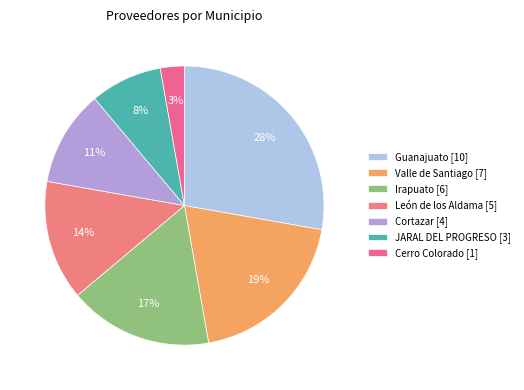

How many segments does this pie chart have?

7